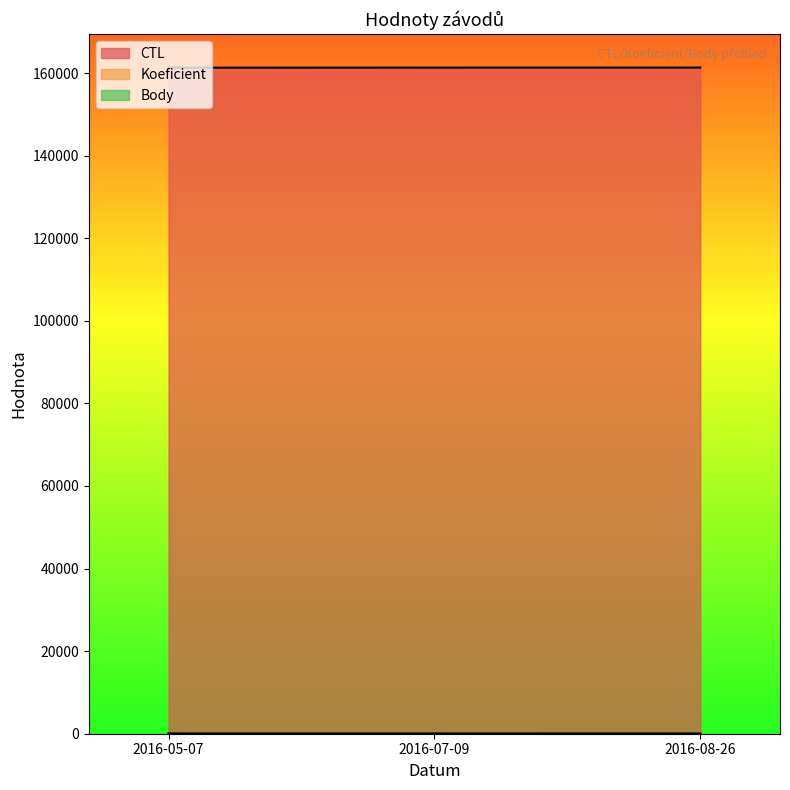

What is the average value of the Koeficient series?

9